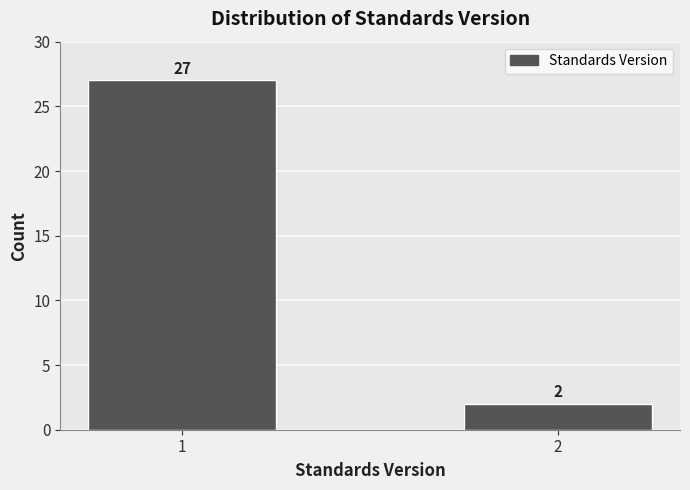

Reading right to left, extract all data points from this chart.

2=2	1=27